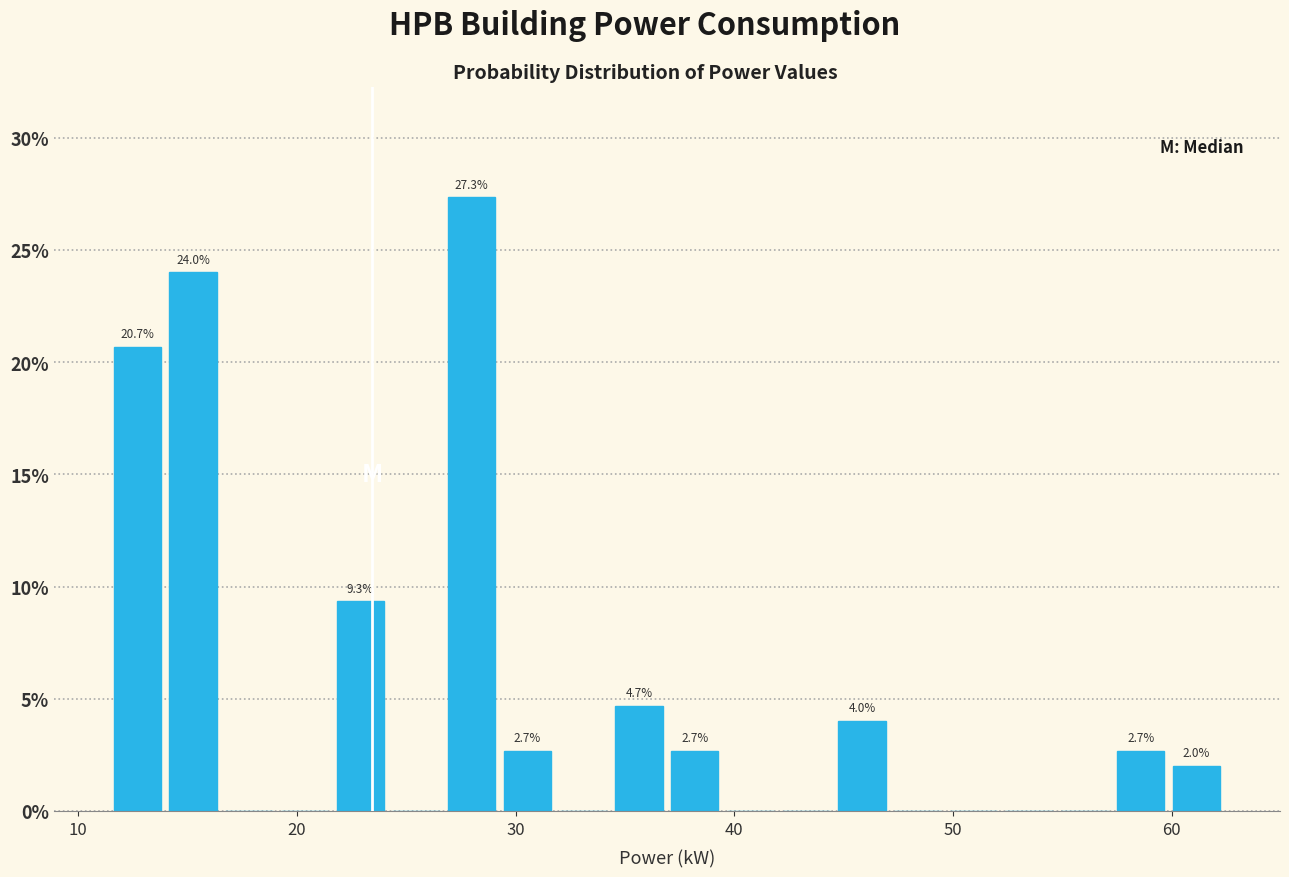

Around what value on the x-axis is the tallest bar? Give the approximate position of its centre, as read against the axis.

28